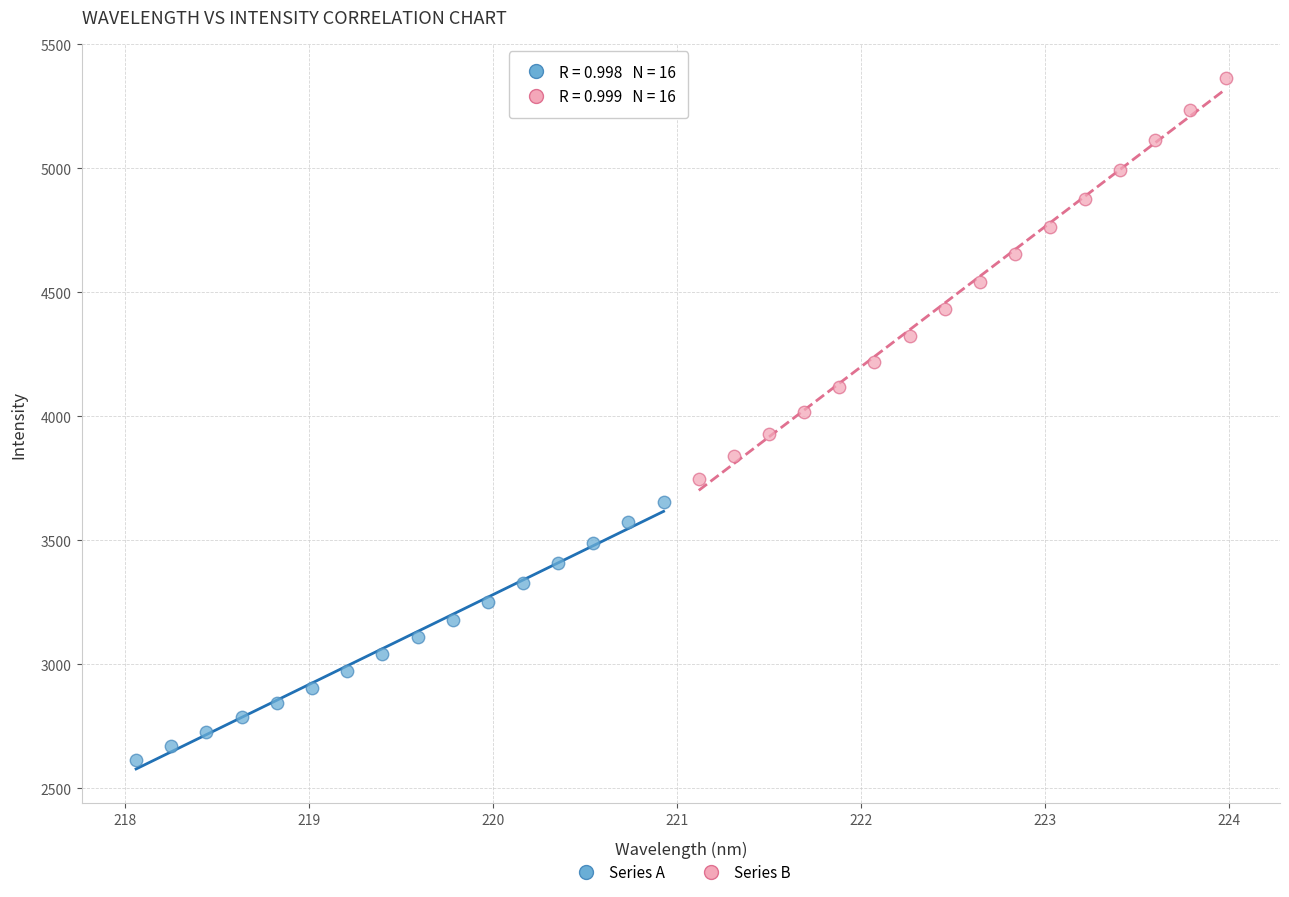

Which series contains the highest Y value?

Series B